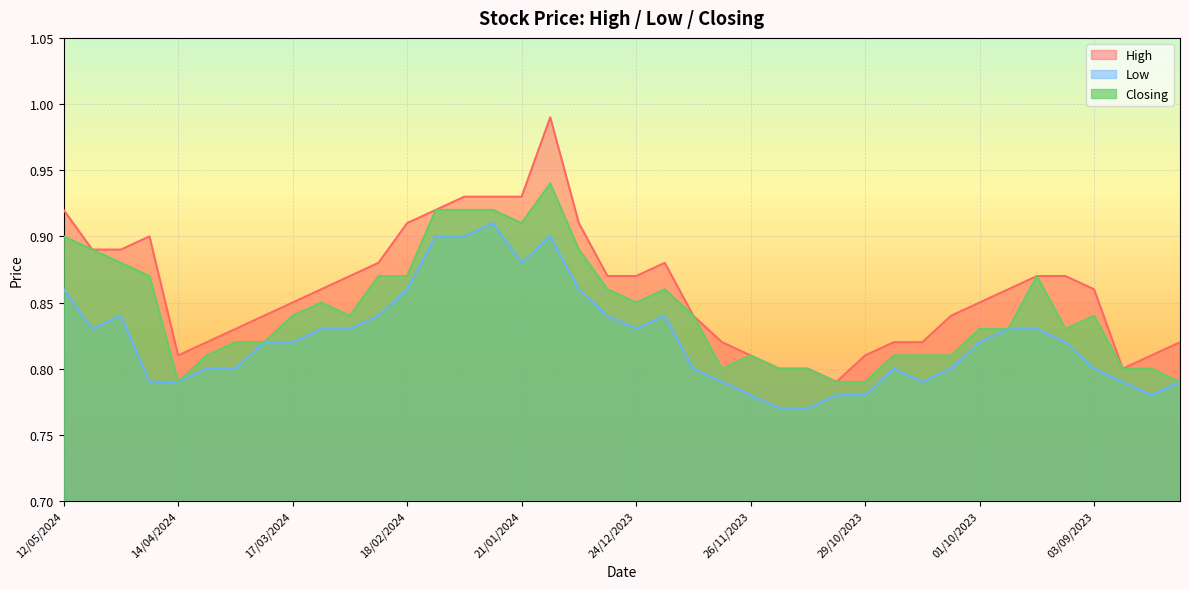

What is the minimum value for Closing?

0.8